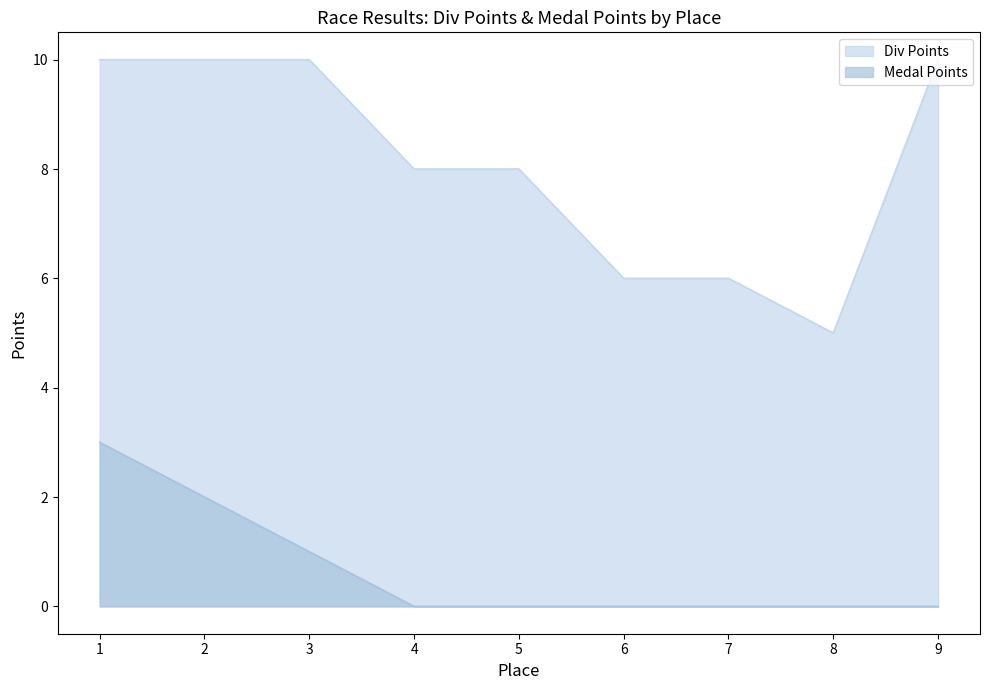

Which series changed the most between 2 and 4?

Div Points